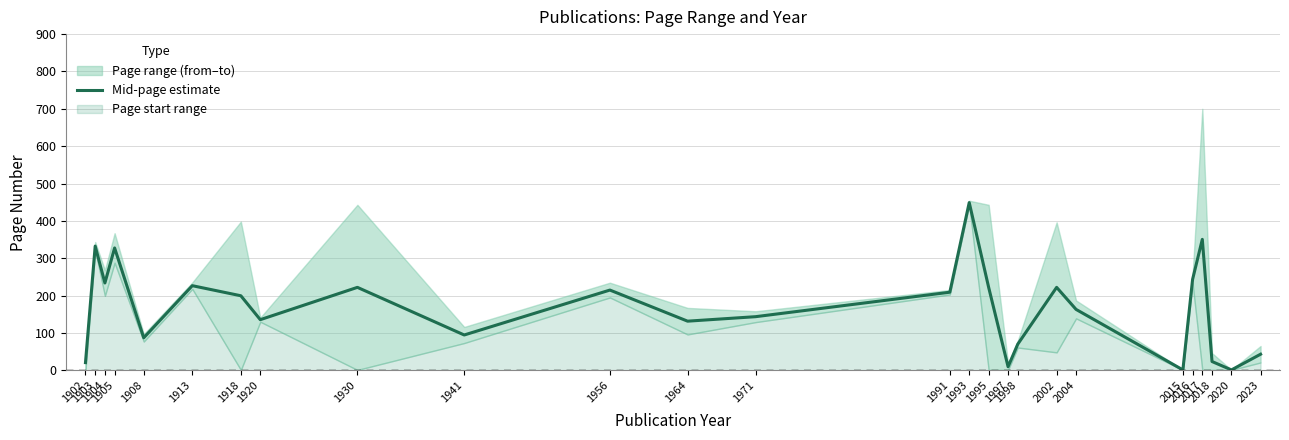

How many data points are less than 199?

13